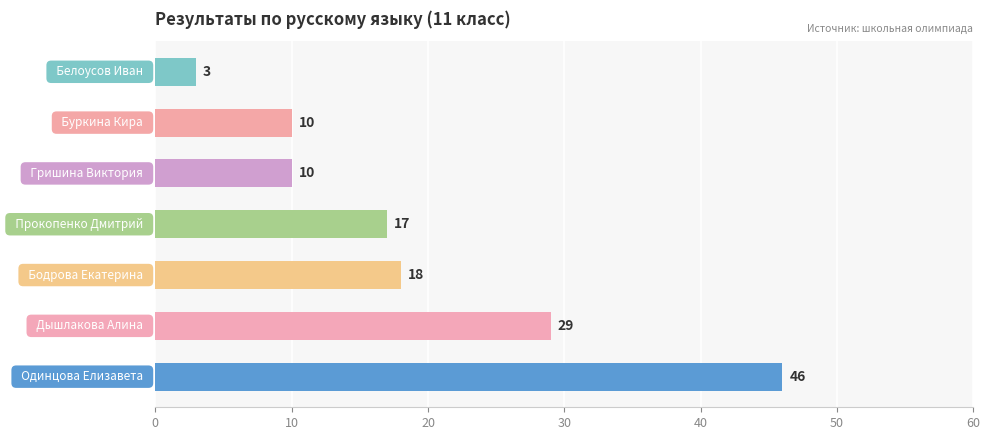

Reading top to bottom, extract all data points from this chart.

3	10	10	17	18	29	46